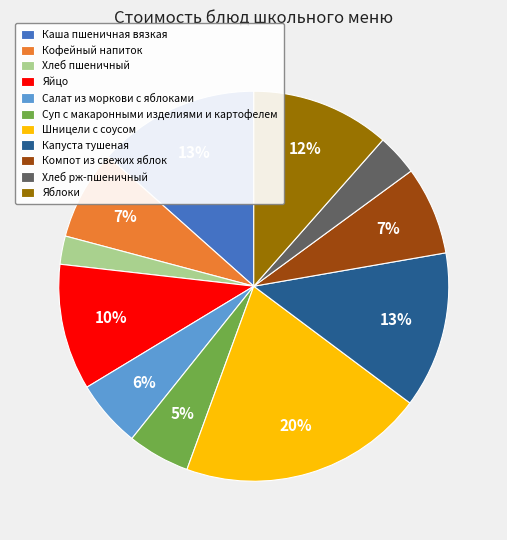

To the nearest percent, what is the difference between the Яйцо and Кофейный напиток slice percentages?

3%